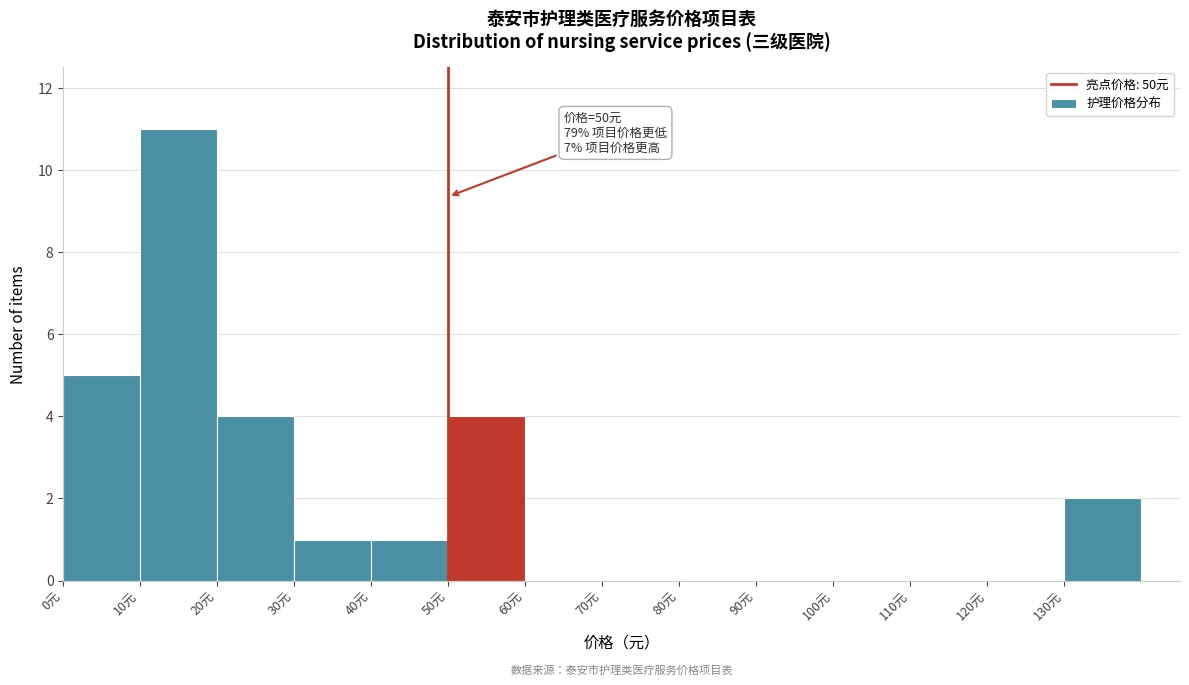

Which range on the x-axis has the tallest bar?

10 to 20